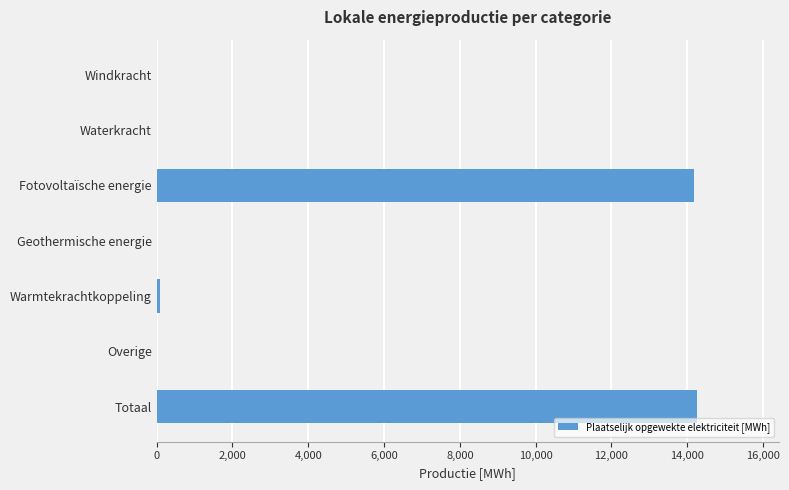

What is the change in value from Geothermische energie to Totaal?

+14269.4